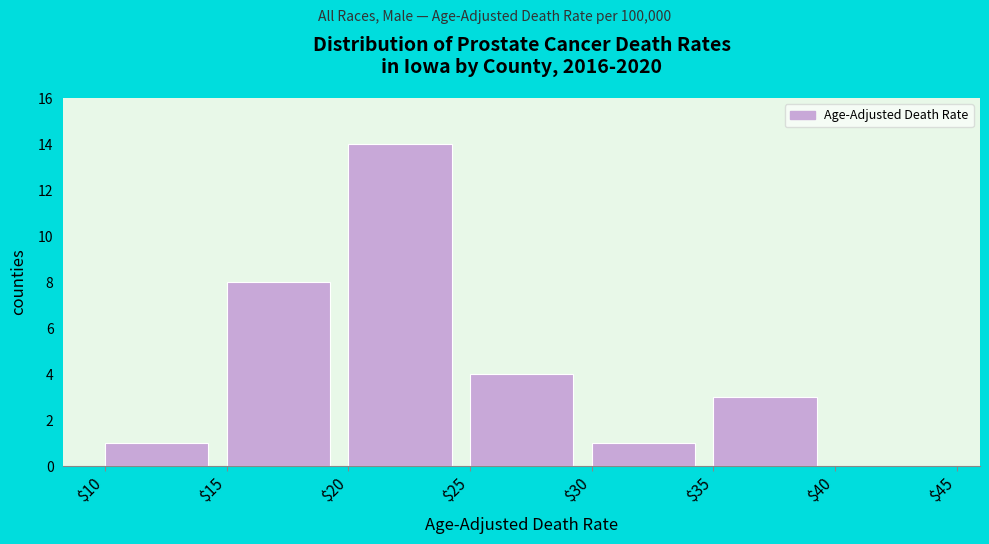

Reading left to right, transcribe this chart: for each bar, give the range it covers on the x-axis and its height. The values are not printed on the chart, so give them approximately, as read against the axis.

$10 to $15: 1
$15 to $20: 8
$20 to $25: 14
$25 to $30: 4
$30 to $35: 1
$35 to $40: 3
$40 to $45: 0